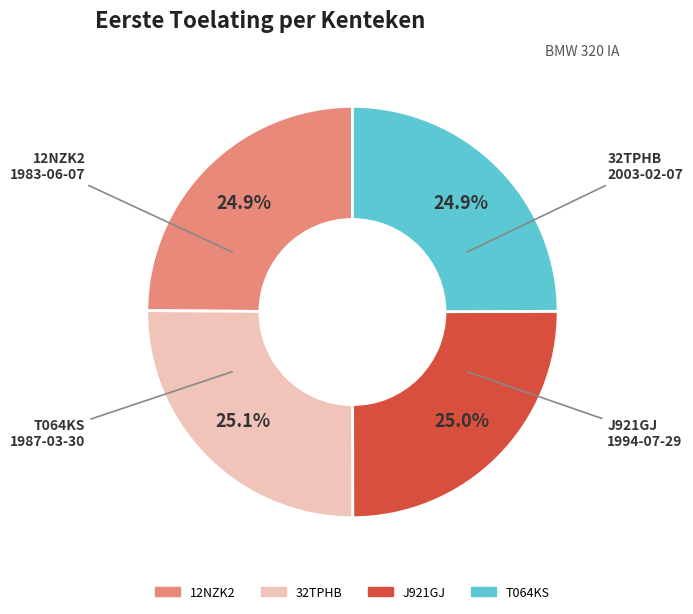

What percentage is NOT represented by 12NZK2?

75.1%